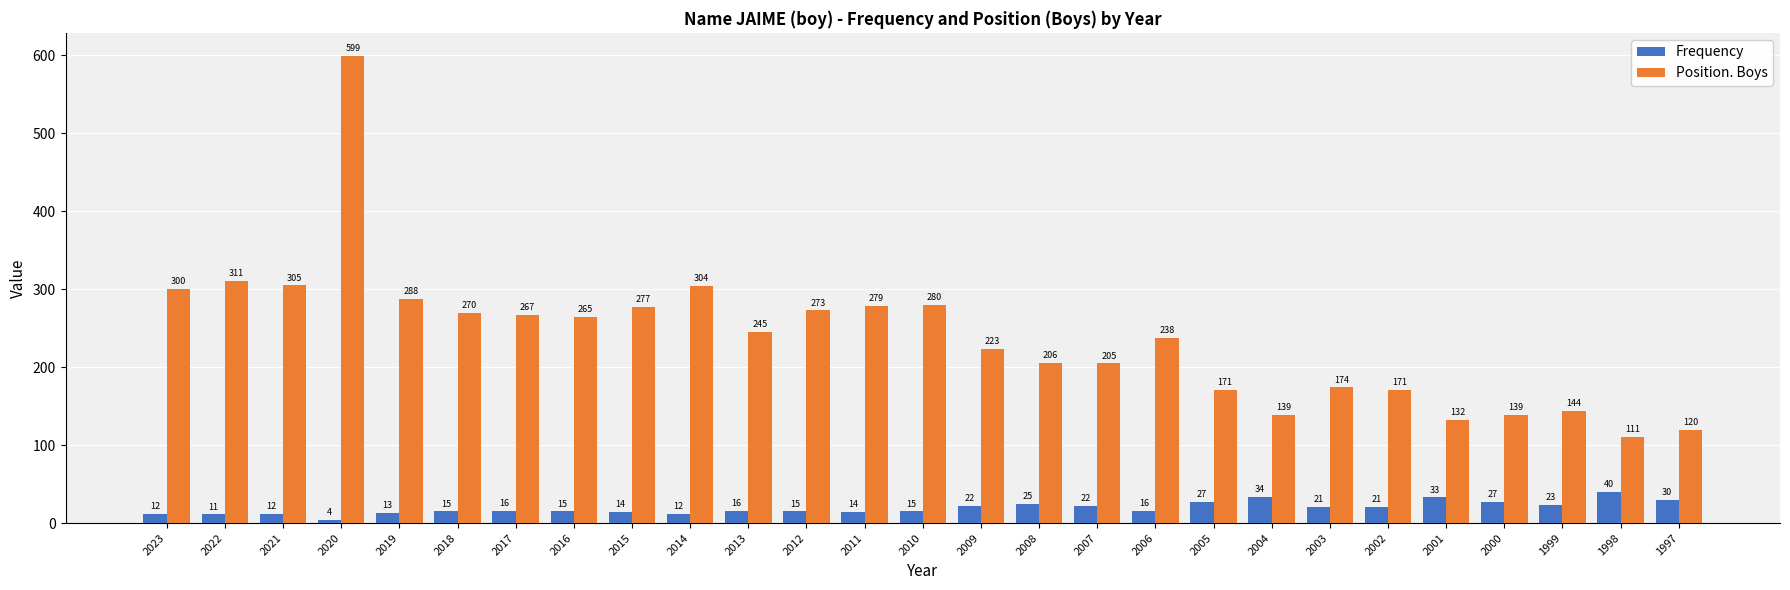

What is the maximum value shown in the chart?

599